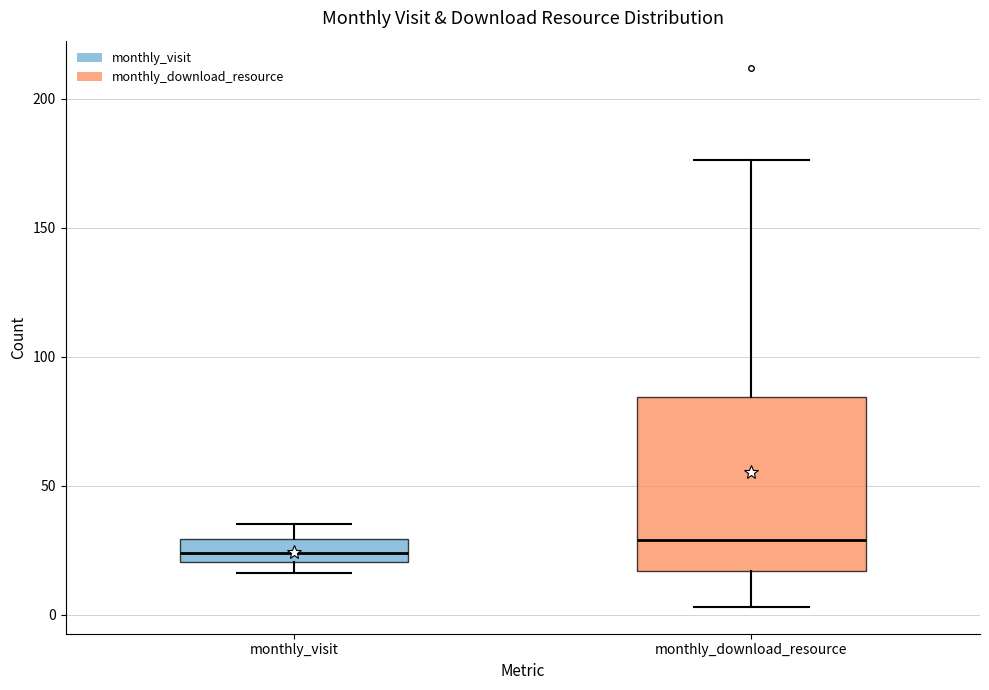

Where does the median line of the box for monthly_visit sit on the y-axis? The values are not printed on the chart, so give them approximately, as read against the axis.

25